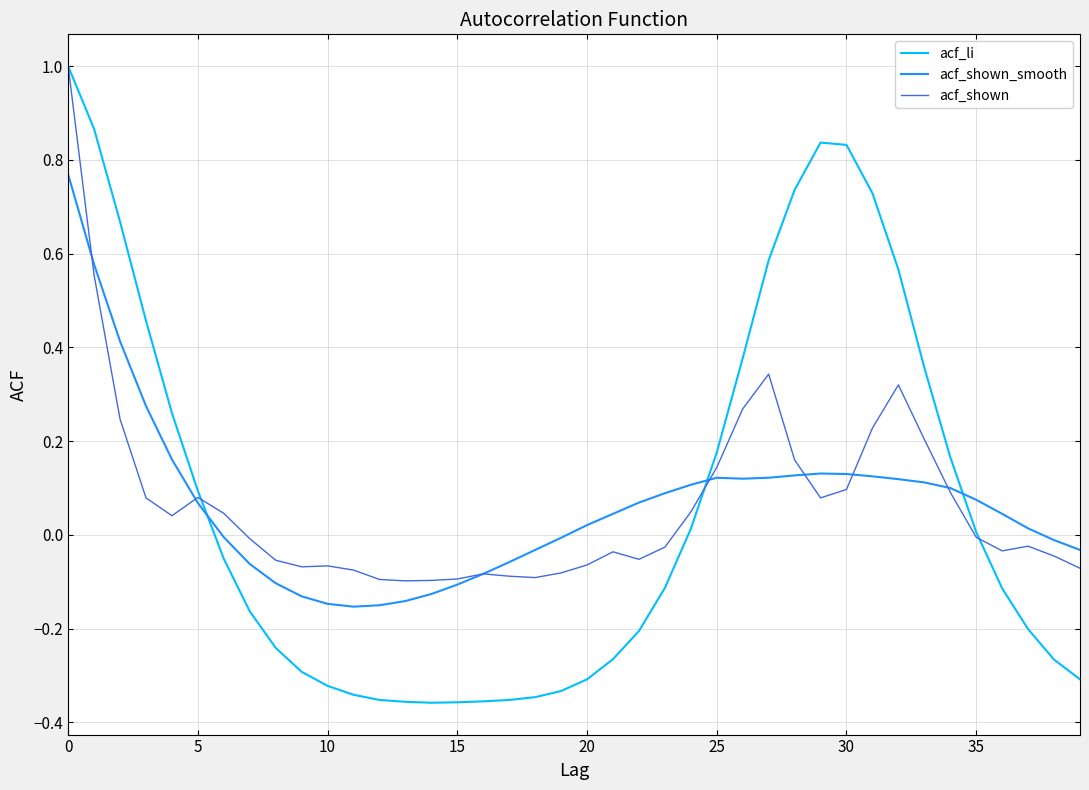

Which series has the widest spread of values?

acf_li